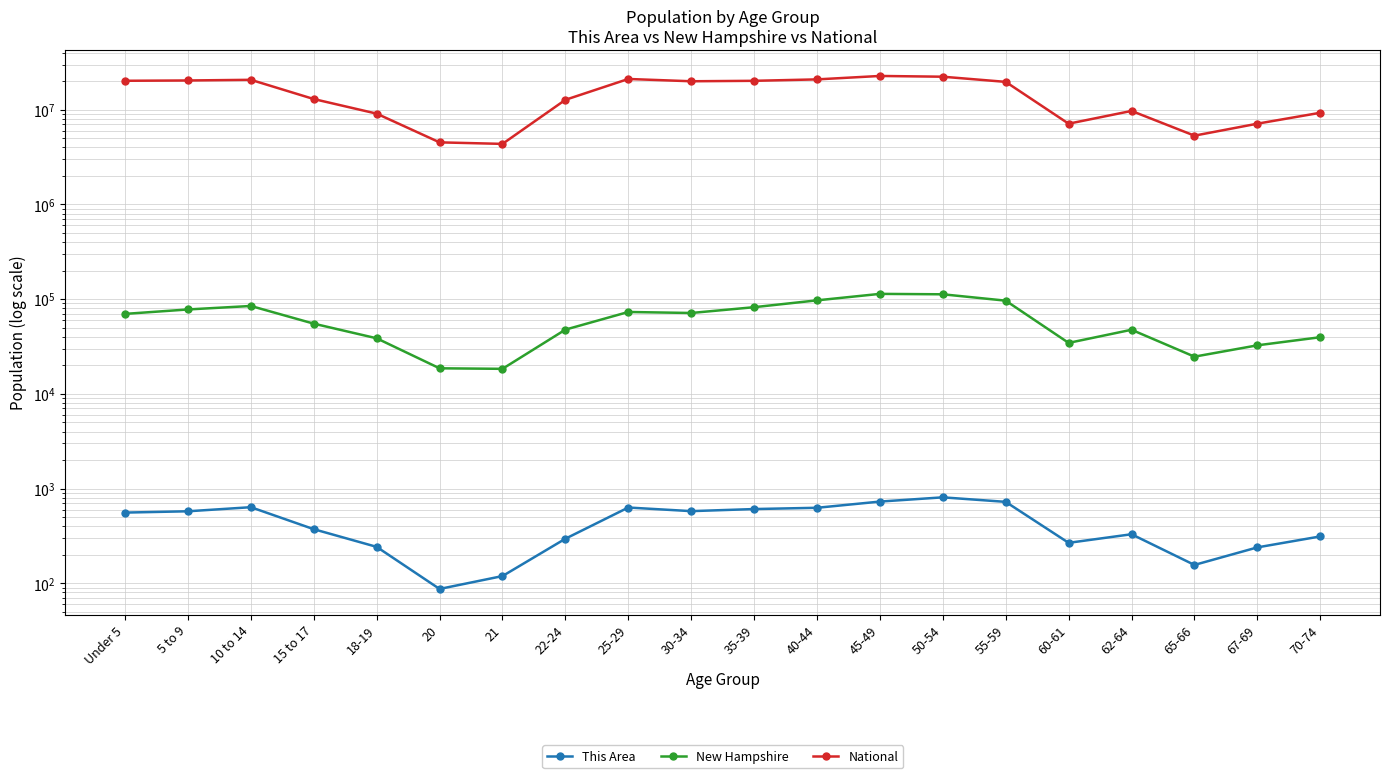

Reading left to right, extract all data points from this chart.

This Area: Under 5=557	5 to 9=575	10 to 14=635	15 to 17=372	18-19=242	20=87	21=119	22-24=295	25-29=630	30-34=577	35-39=607	40-44=626	45-49=728	50-54=807	55-59=723	60-61=267	62-64=329	65-66=156	67-69=239	70-74=312
New Hampshire: Under 5=69806	5 to 9=77756	10 to 14=84620	15 to 17=55052	18-19=38568	20=18591	21=18356	22-24=47599	25-29=73121	30-34=71351	35-39=82152	40-44=97026	45-49=113564	50-54=112397	55-59=96289	60-61=34487	62-64=47467	65-66=24674	67-69=32502	70-74=39586
National: Under 5=20201362	5 to 9=20348657	10 to 14=20677194	15 to 17=12954254	18-19=9086089	20=4519129	21=4354294	22-24=12712576	25-29=21101849	30-34=19962099	35-39=20179642	40-44=20890964	45-49=22708591	50-54=22298125	55-59=19664805	60-61=7113727	62-64=9704197	65-66=5319902	67-69=7115361	70-74=9278166